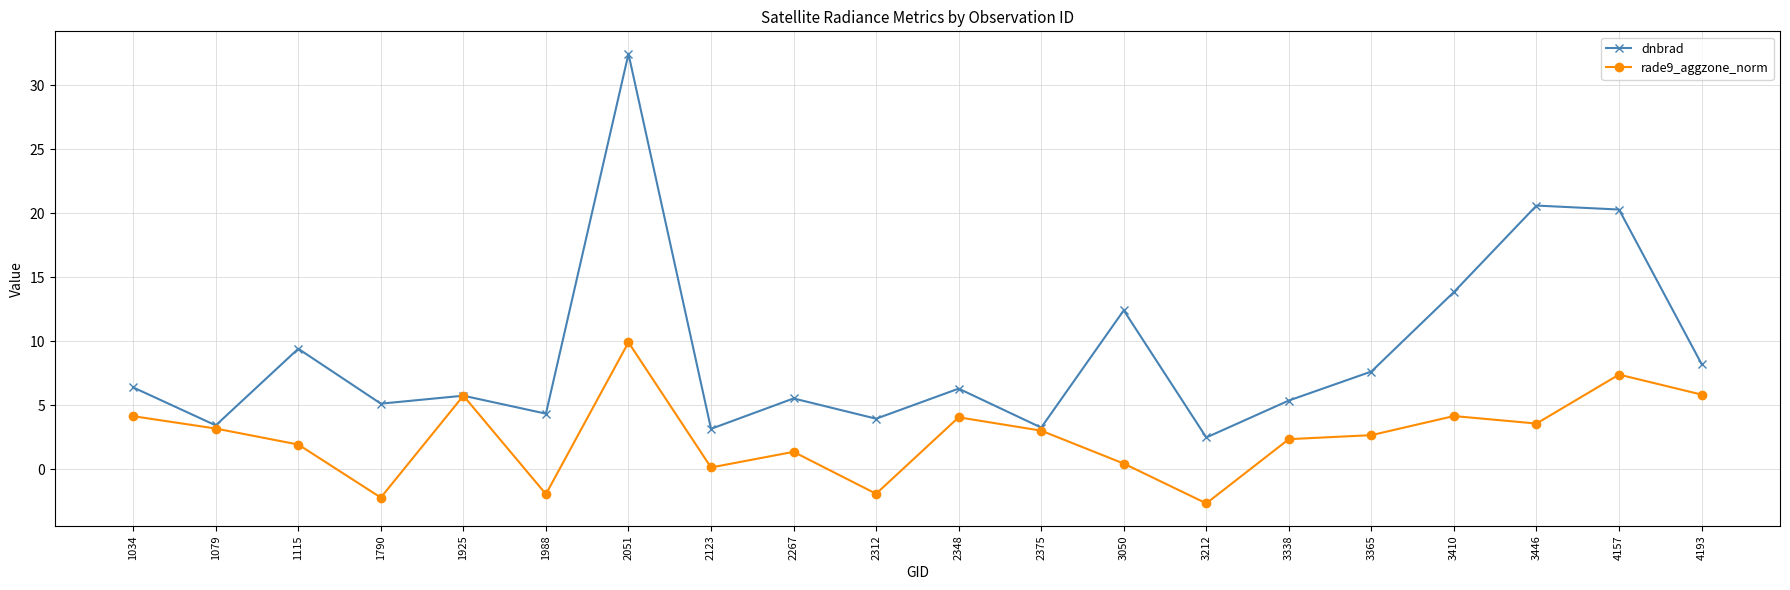

Which series has the widest spread of values?

dnbrad